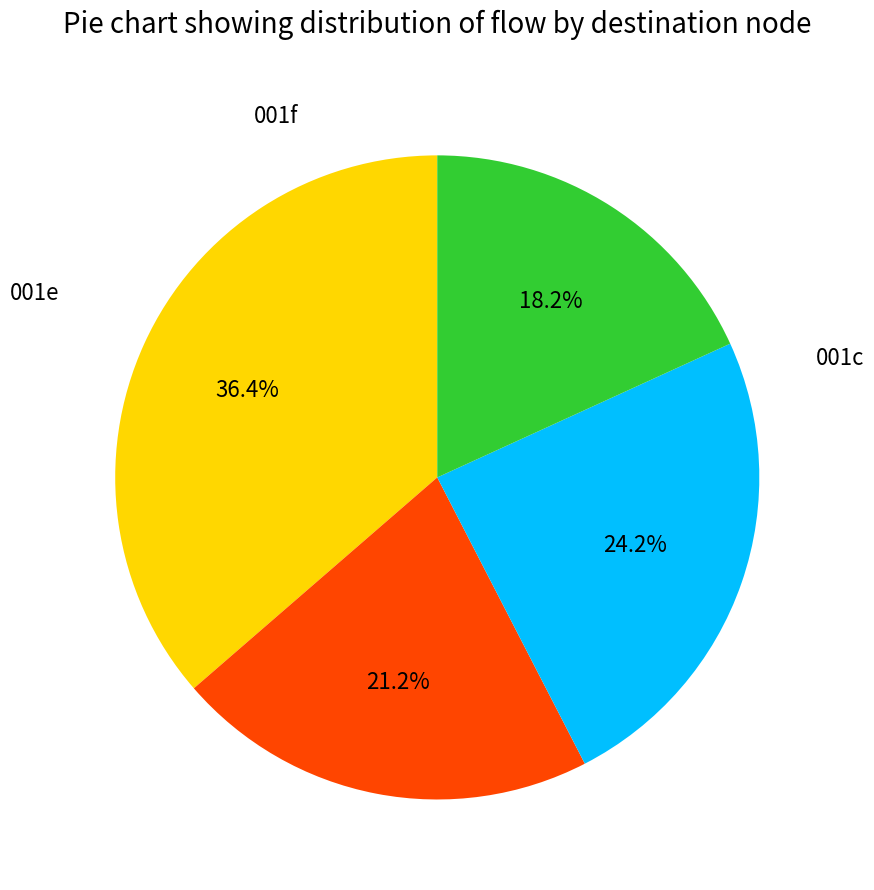

Is there a majority slice in this chart?

No